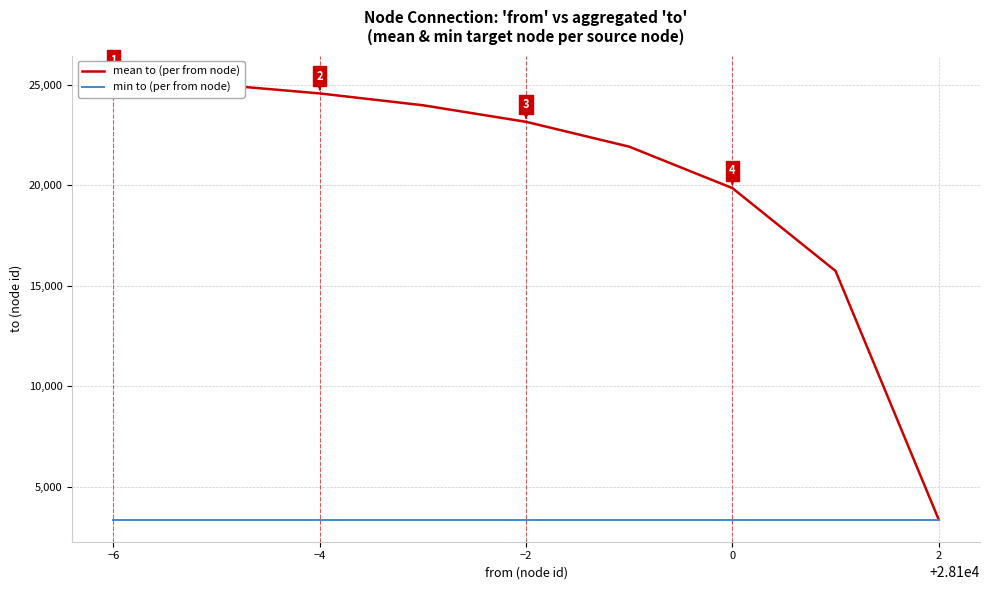

True or false: min to (per from node) has more than 0 points higher than both neighbors.

False